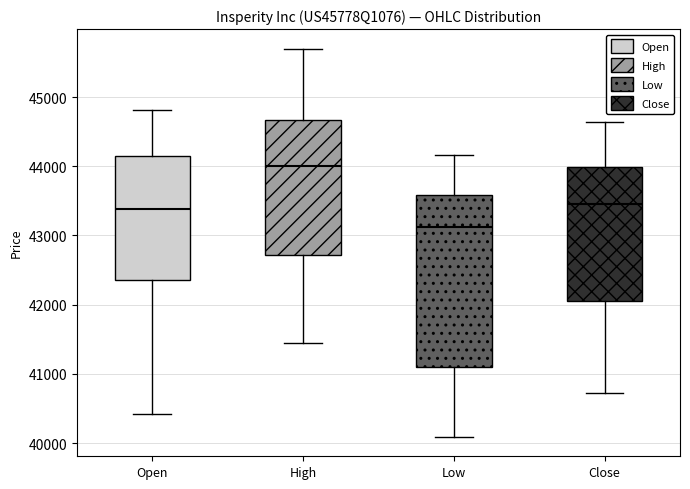

Reading left to right, read every box against the y-axis: the position of its median line, the range the box covers, and the ends of its whiskers. The values are not printed on the chart, so give them approximately, as read against the axis.

Open: median 43400, box 42400 to 44100, whiskers 40400 to 44800
High: median 44000, box 42700 to 44700, whiskers 41500 to 45700
Low: median 43100, box 41100 to 43600, whiskers 40100 to 44200
Close: median 43500, box 42000 to 44000, whiskers 40700 to 44600